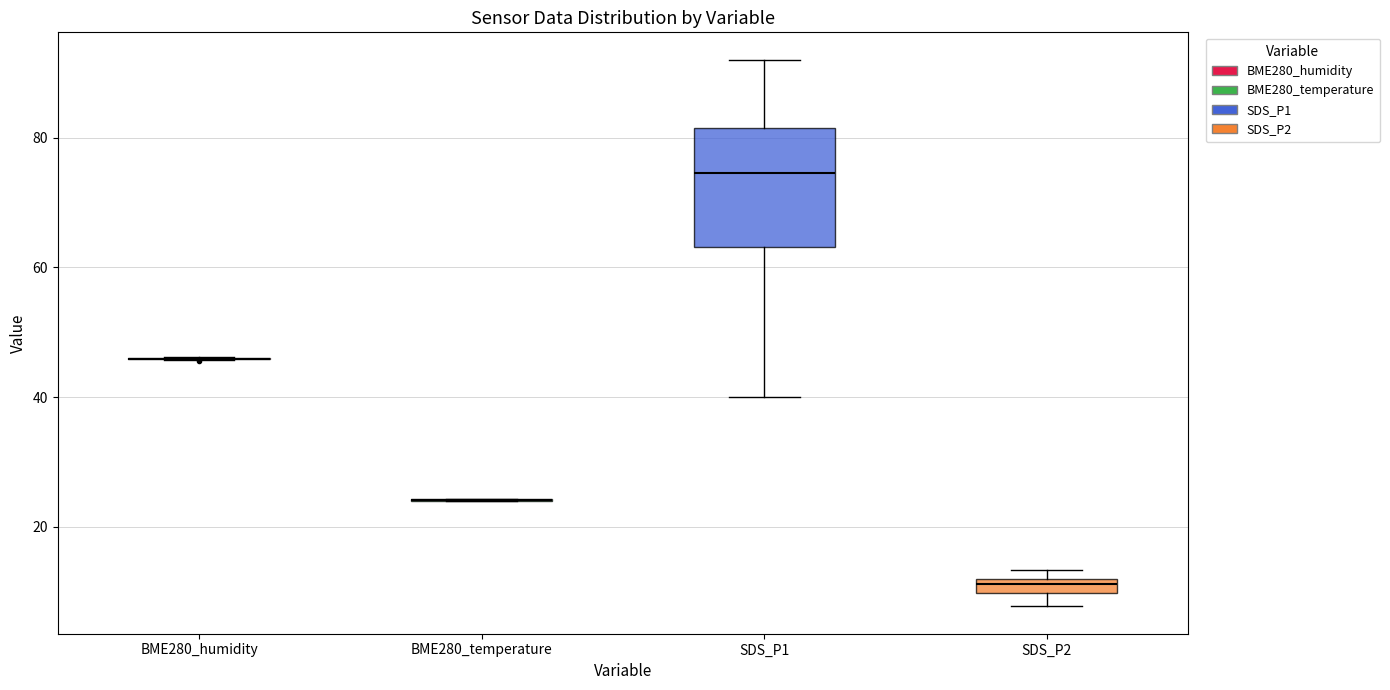

Comparing the boxes themselves (not the whiskers), which one is the tallest?

SDS_P1